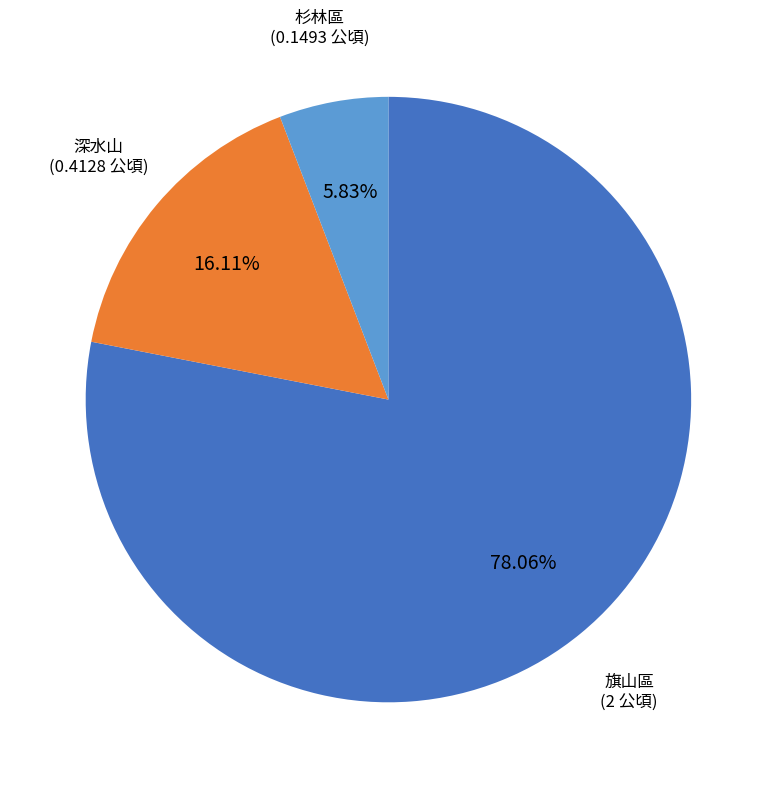

Which category accounts for the majority?

旗山區